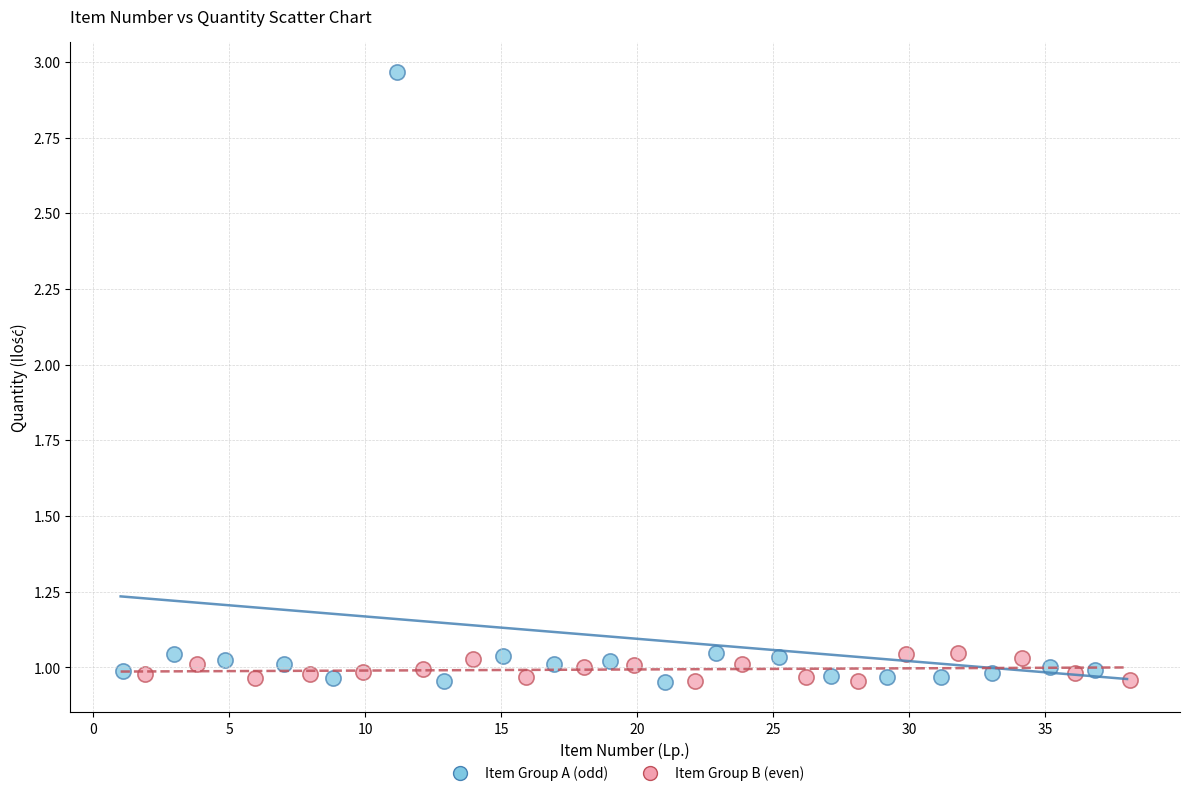

Which series contains the highest Y value?

Item Group A (odd)